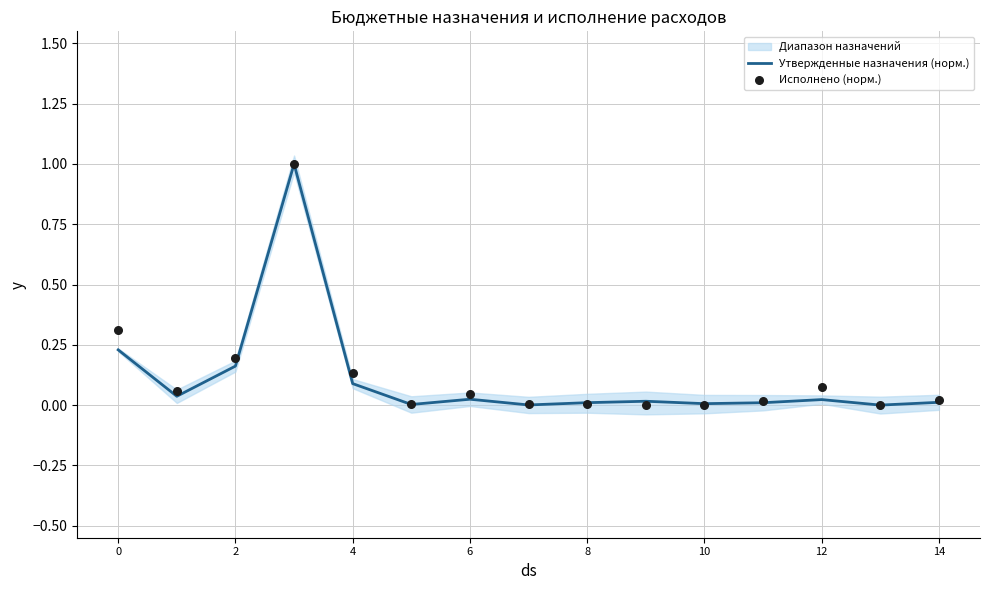

Which series reaches the minimum Y coordinate?

Утвержденные назначения (норм.)